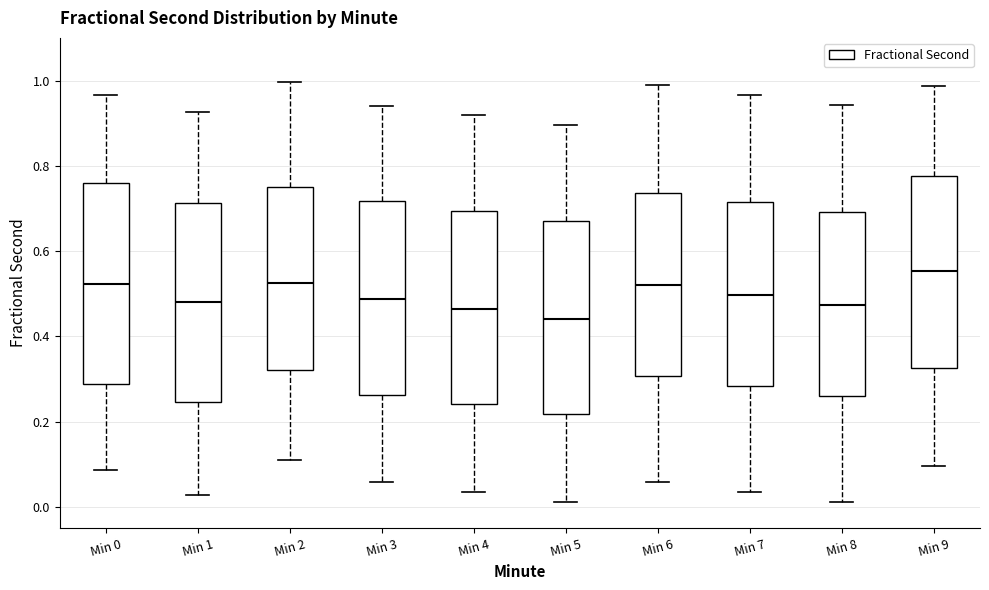

Where is the upper edge of the box for Min 2 on the y-axis? The values are not printed on the chart, so give them approximately, as read against the axis.

0.76